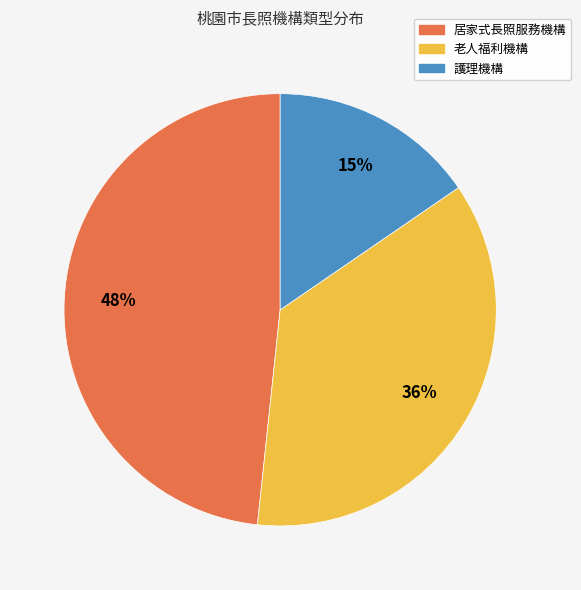

Does 老人福利機構 account for over 50% of the chart?

No